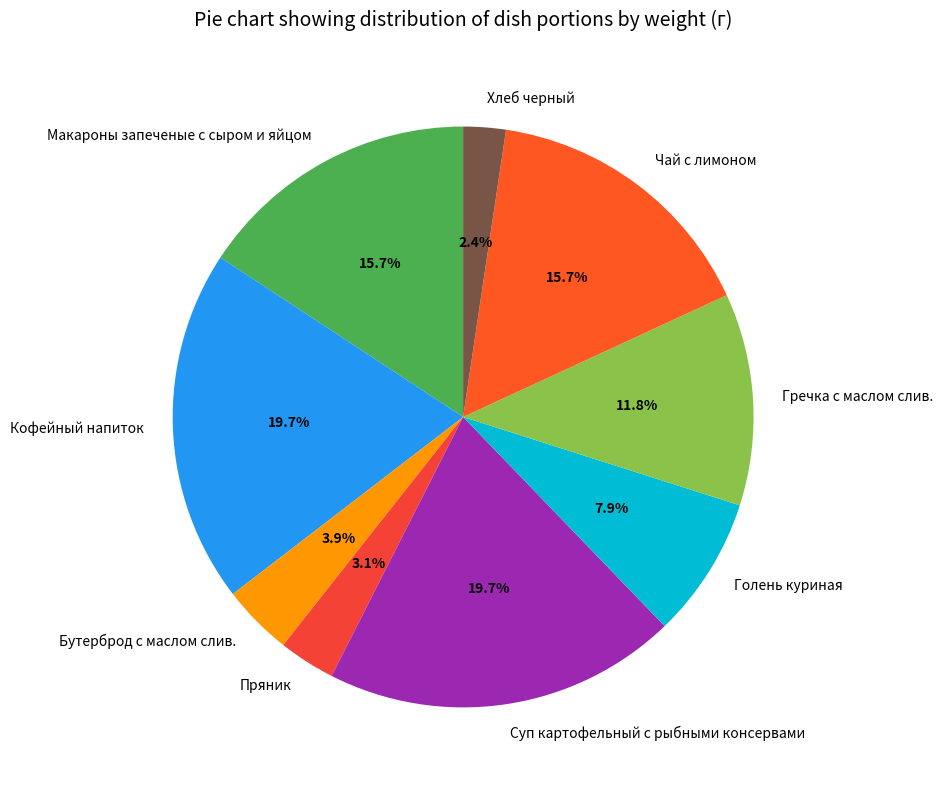

Is the sum of Голень куриная and Хлеб черный greater than half?

No